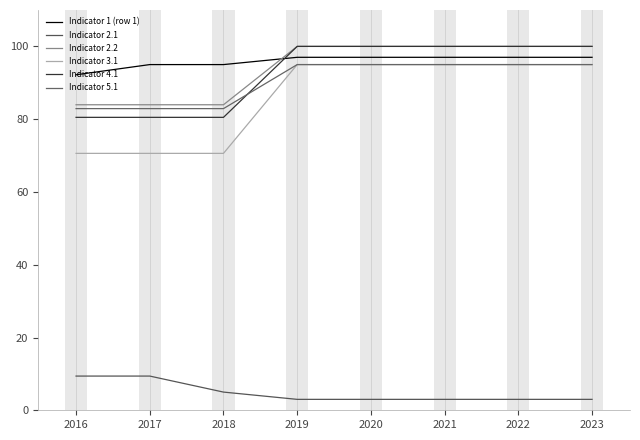

Count the number of categories in the chart.

8